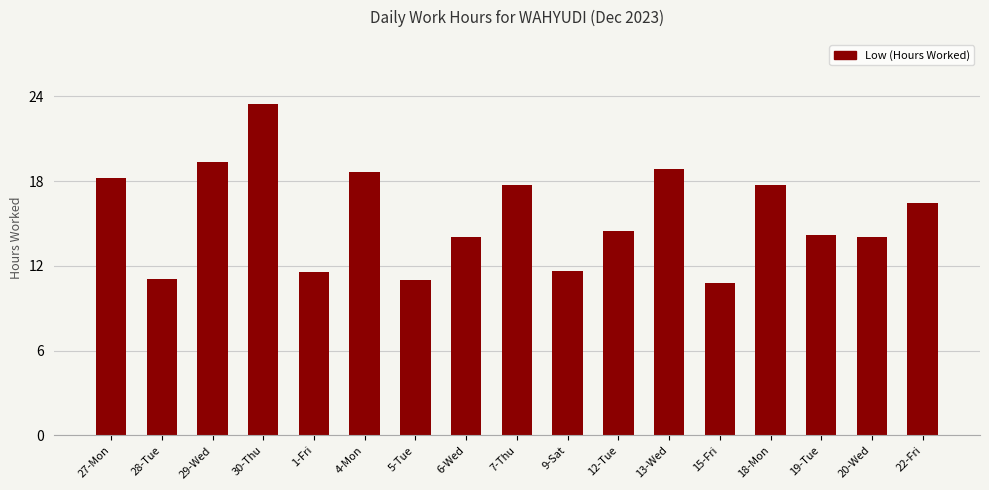

What is the difference between the maximum and second lowest values?

12.5